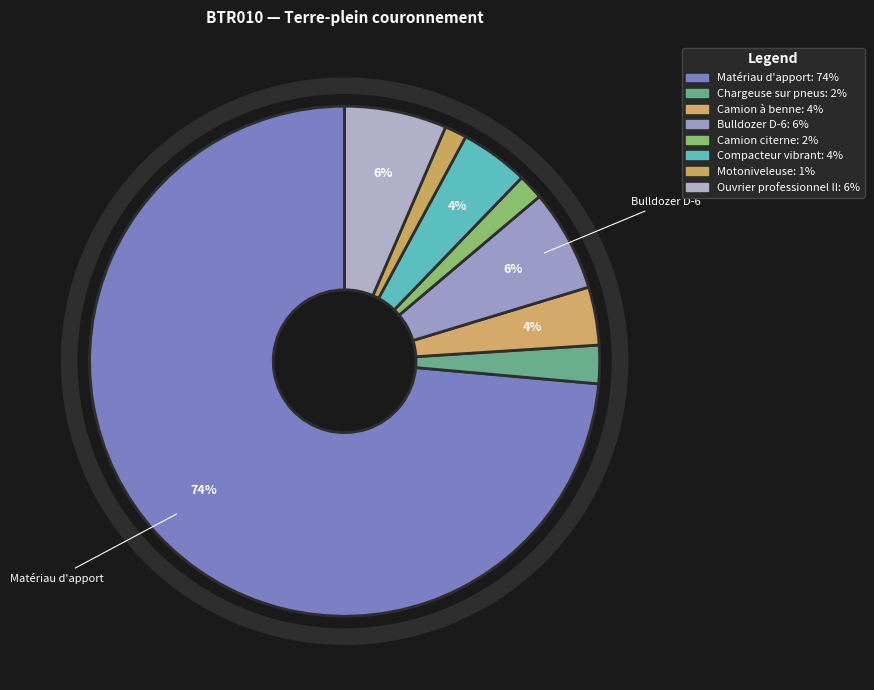

How many segments does this pie chart have?

8